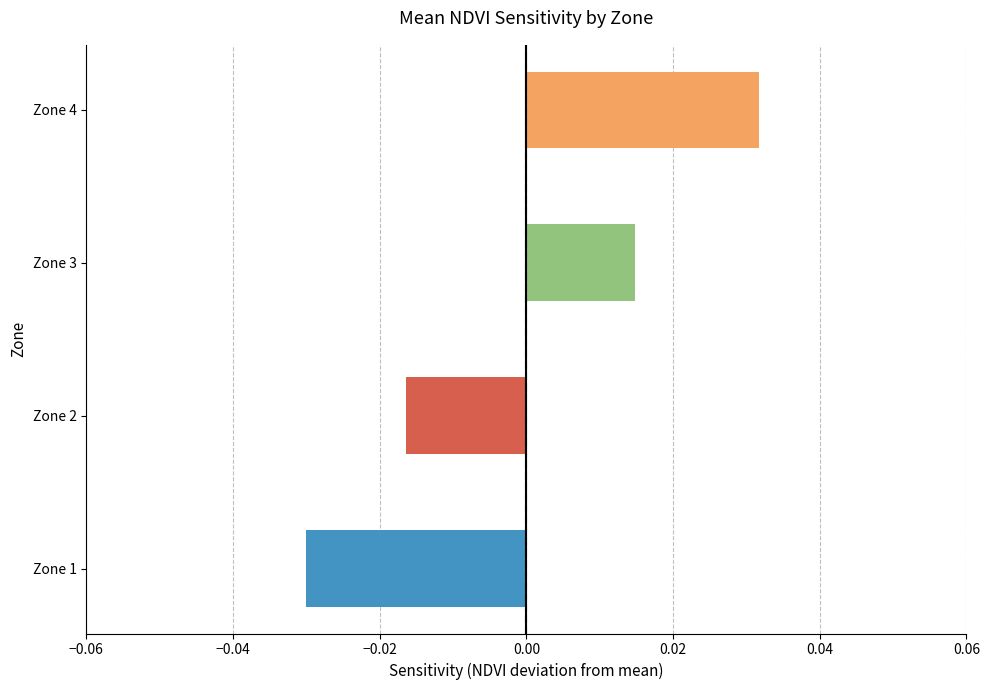

Are the bars grouped side by side (vs. stacked)?

No